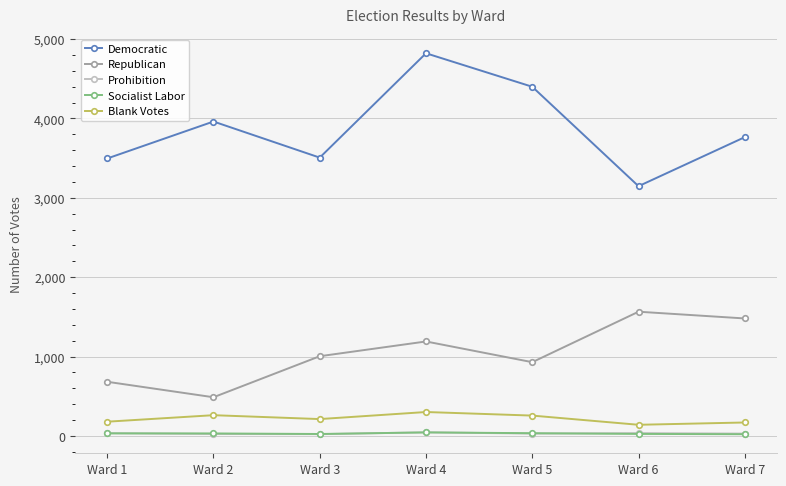

In Prohibition, how many points are lower than both neighbors (excluding endpoints)?

2